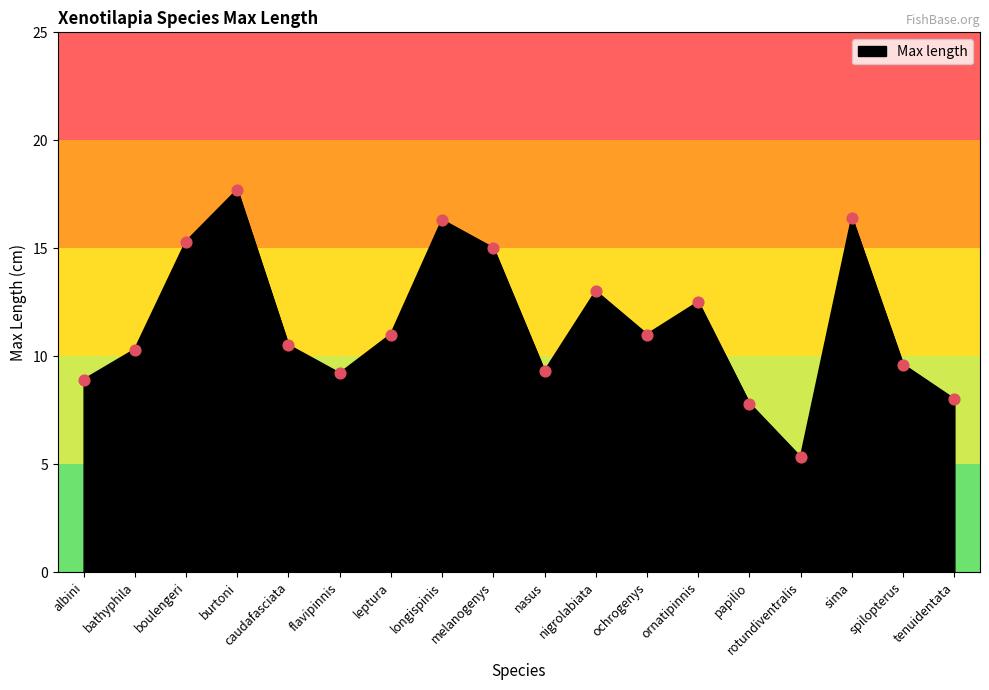

What is the change in value from nasus to ornatipinnis?

+3.2